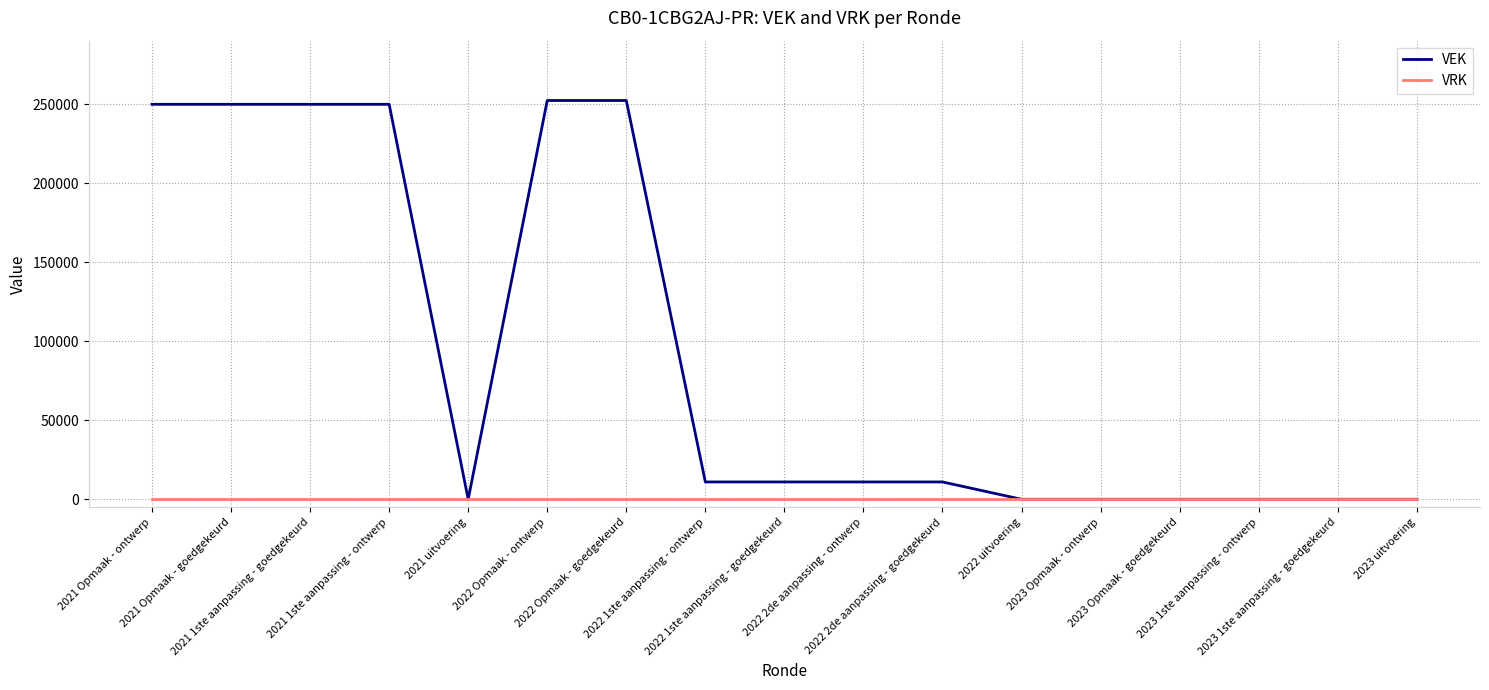

Which series has the largest range (max minus min)?

VEK